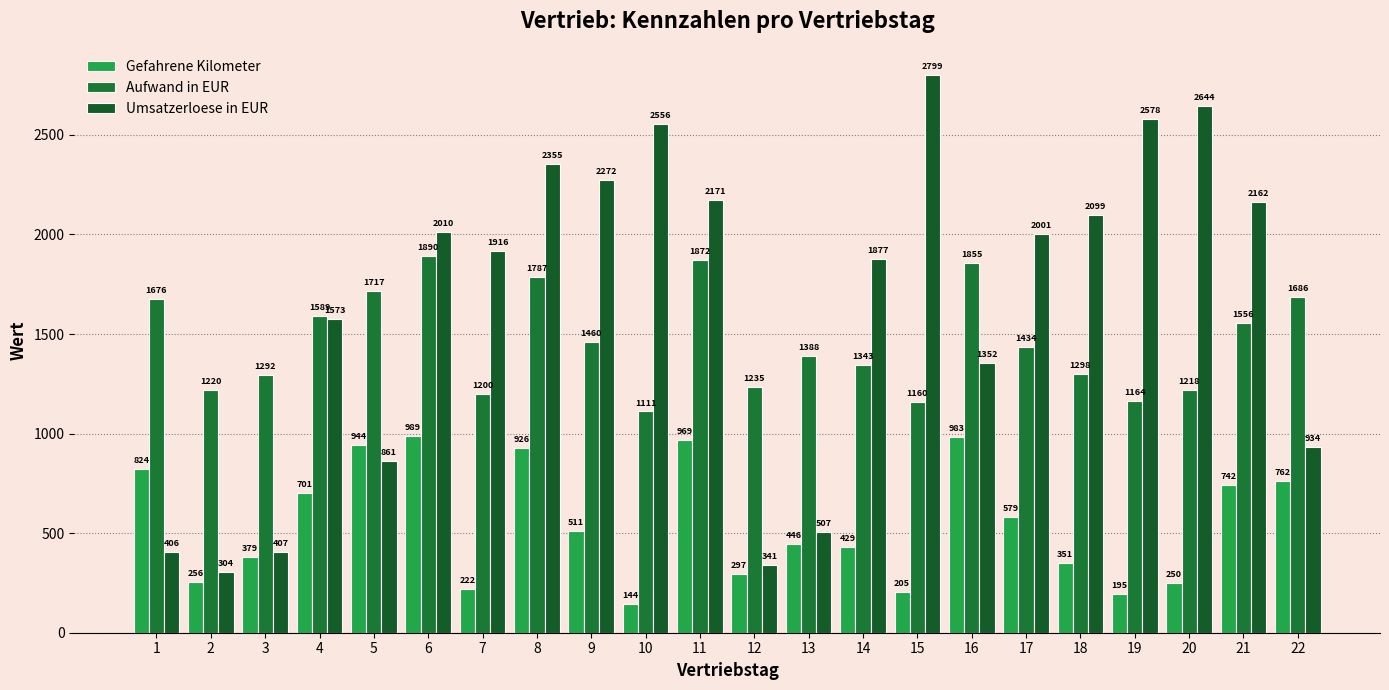

Which series has the largest total across all categories?

Umsatzerloese in EUR